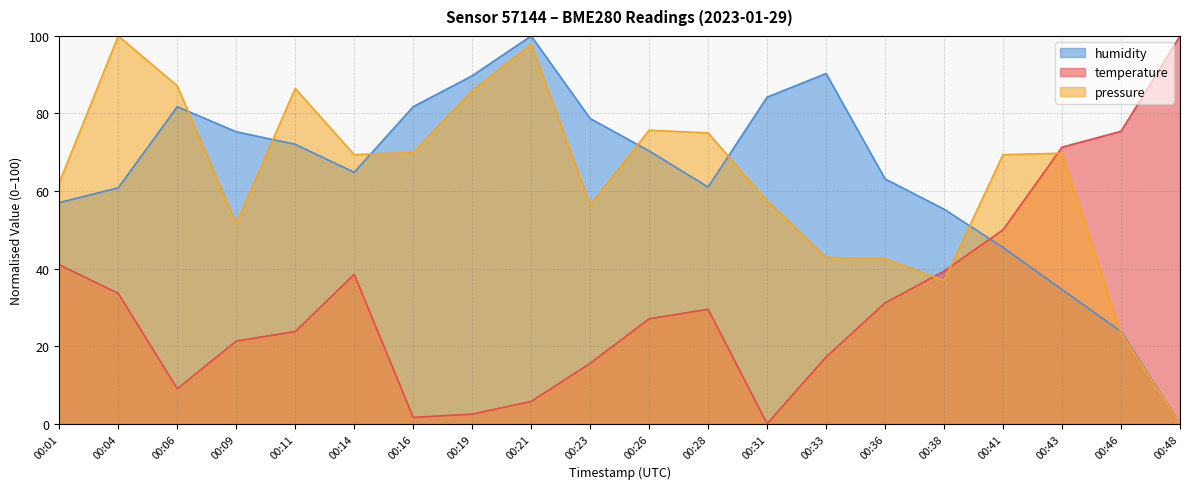

Is it true that humidity equals 70.3 at 00:26?

True